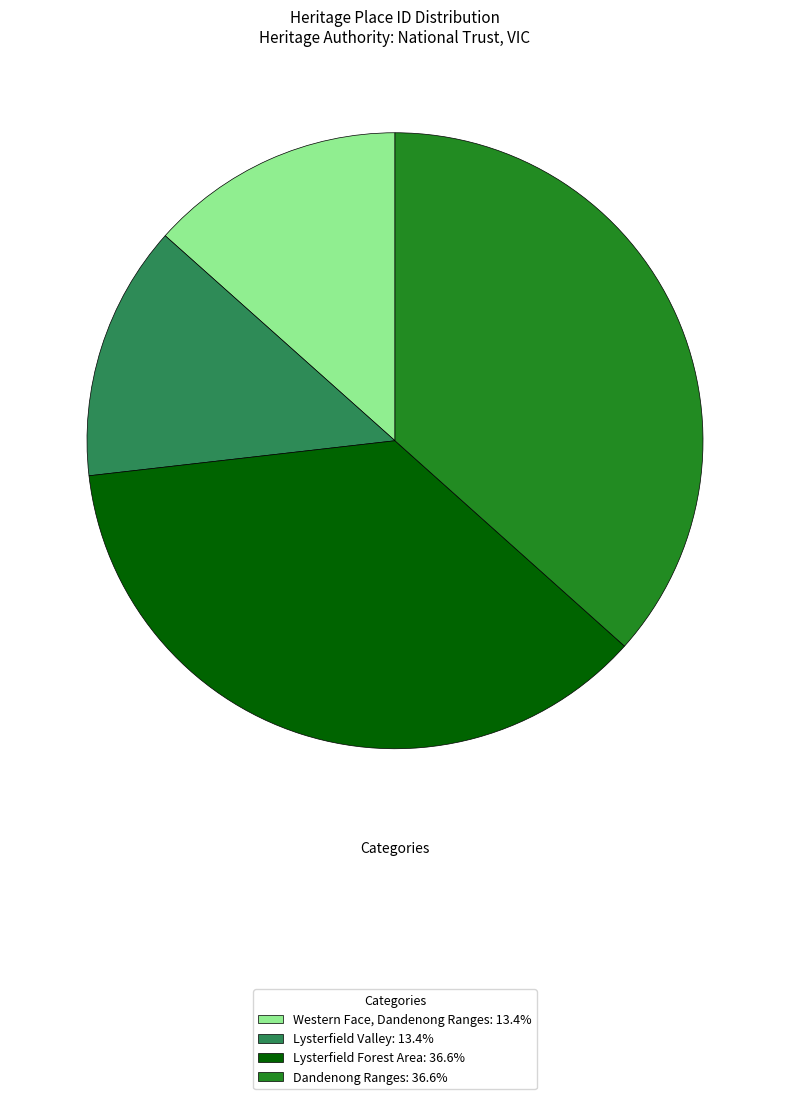

Is the sum of Dandenong Ranges and Lysterfield Forest Area greater than half?

Yes